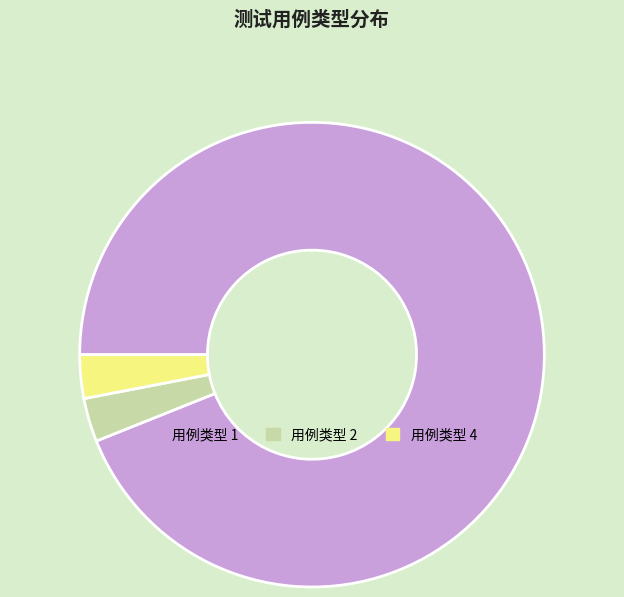

Which has a higher value, 用例类型 4 or 用例类型 1?

用例类型 1